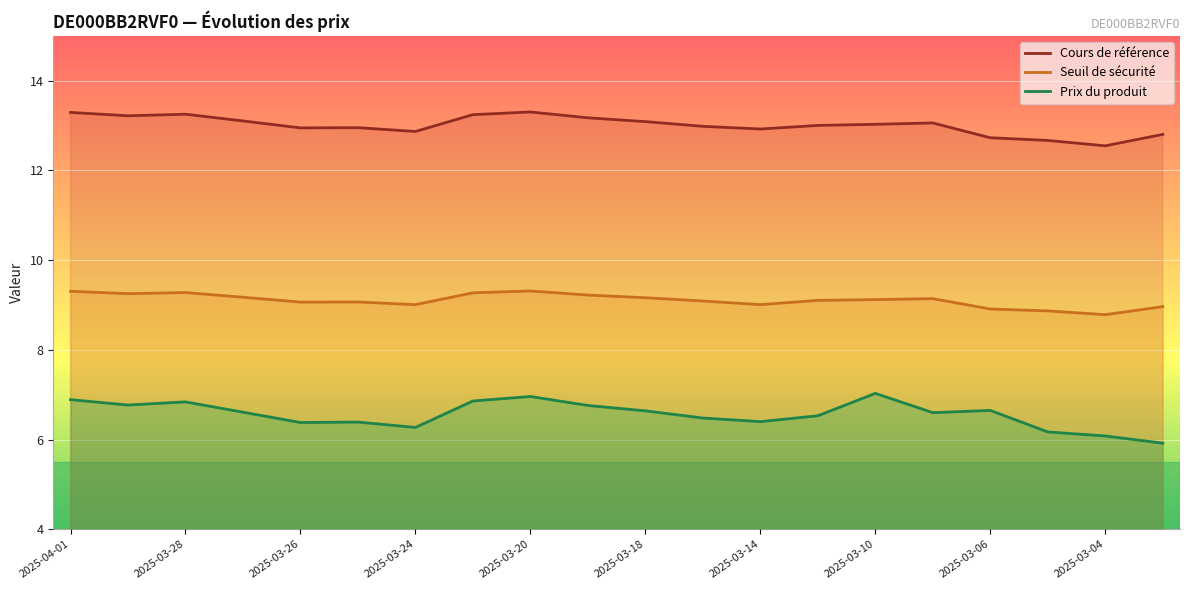

True or false: Prix du produit and Cours de référence intersect in this chart.

False